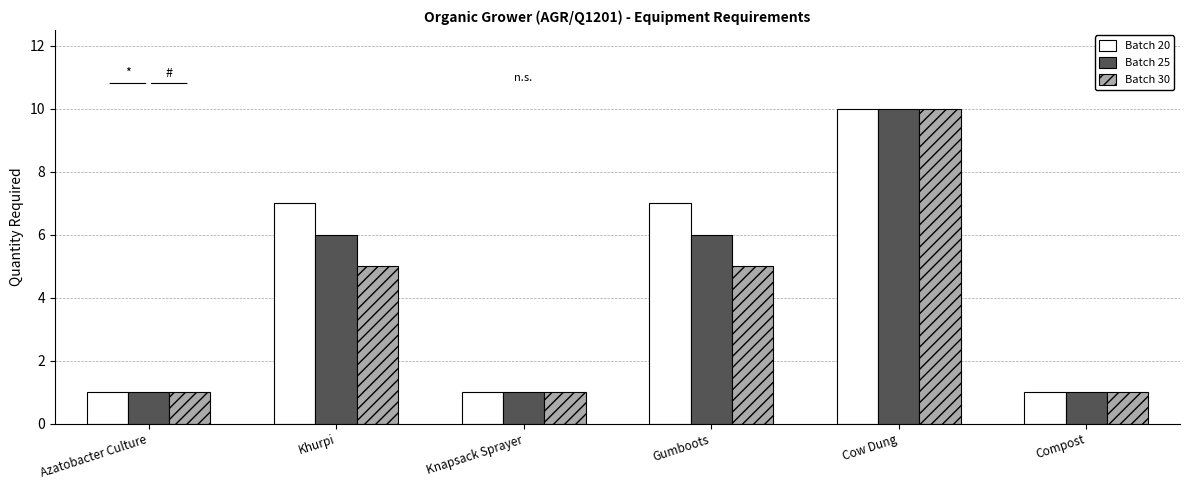

What is the approximate value of Batch 30 at Khurpi?

5